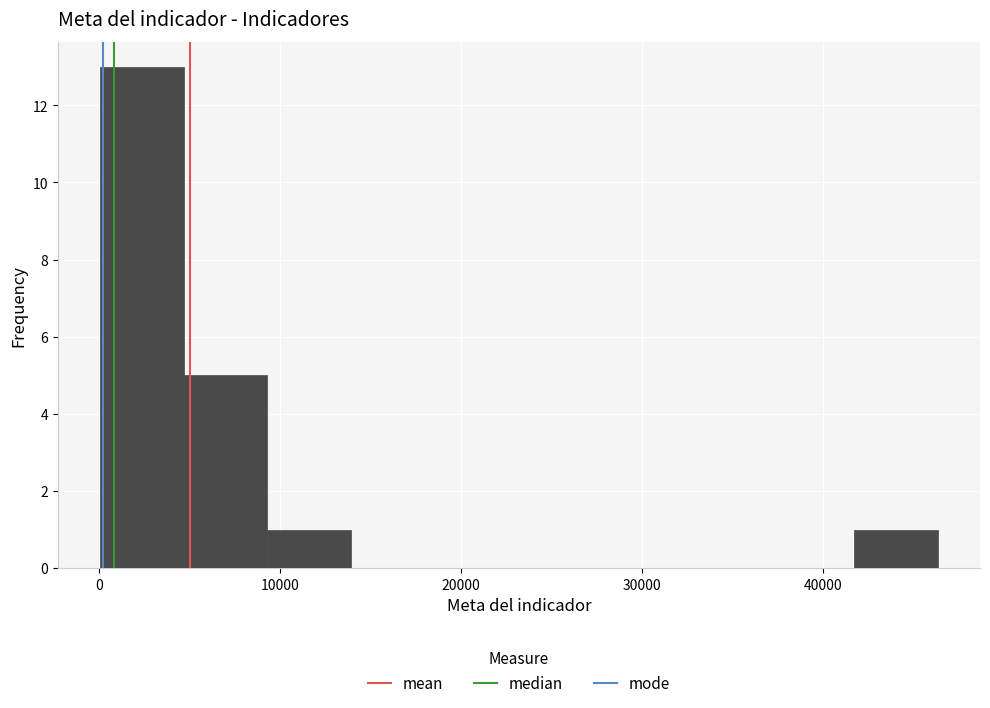

How tall is the bar that spans 5000 to 9000 on the x-axis? Neither the bar edges nor the heights are printed on the chart, so give them approximately, as read against the axes.

5